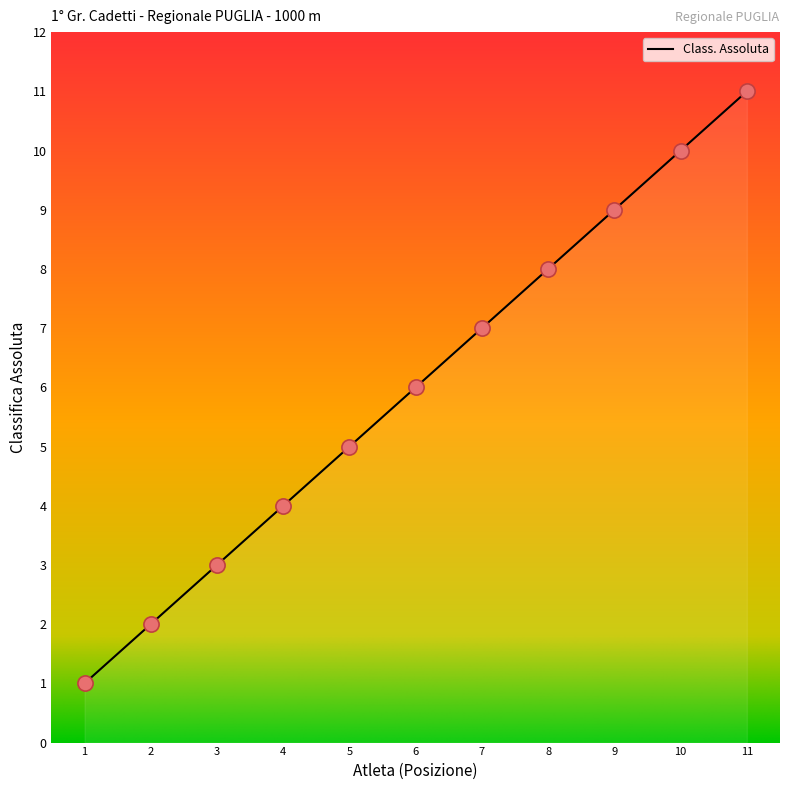

What is the change in value from 6 to 7?

+1